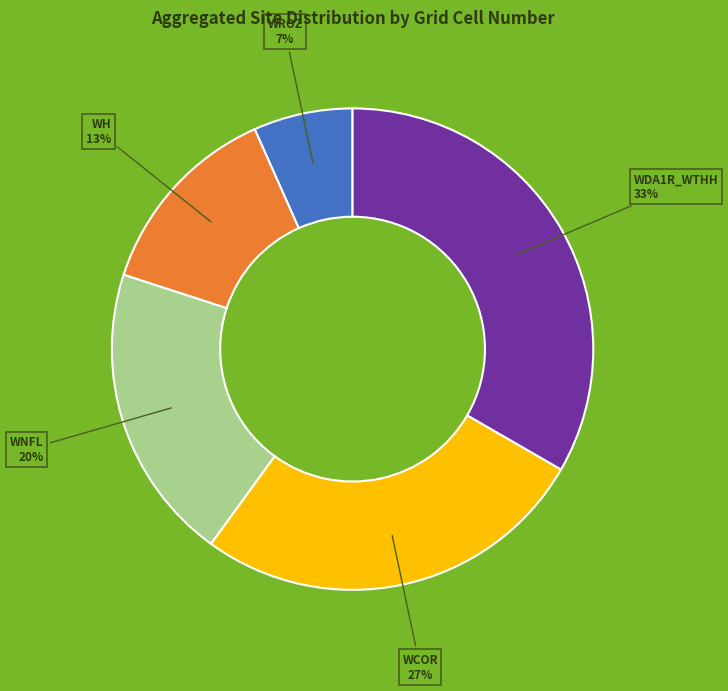

To the nearest percent, what is the average slice percentage?

20%